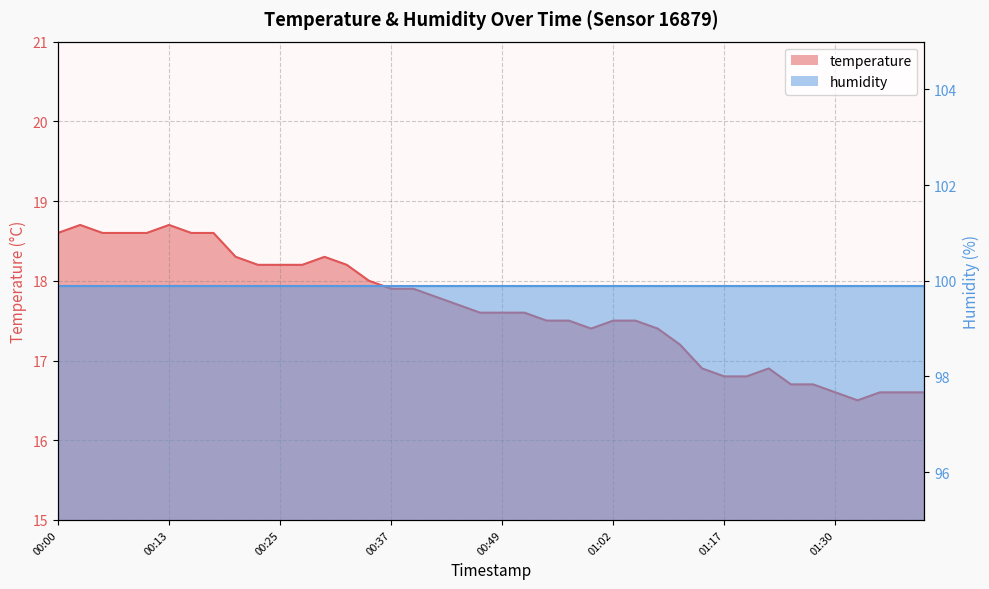

Reading right to left, what are all the values shown in this chart?

01:40=16.6	01:37=16.6	01:35=16.6	01:32=16.5	01:30=16.6	01:27=16.7	01:25=16.7	01:22=16.9	01:20=16.8	01:17=16.8	01:15=16.9	01:09=17.2	01:07=17.4	01:04=17.5	01:02=17.5	00:59=17.4	00:57=17.5	00:54=17.5	00:52=17.6	00:49=17.6	00:47=17.6	00:45=17.7	00:42=17.8	00:40=17.9	00:37=17.9	00:35=18.0	00:32=18.2	00:30=18.3	00:27=18.2	00:25=18.2	00:22=18.2	00:20=18.3	00:18=18.6	00:15=18.6	00:13=18.7	00:10=18.6	00:08=18.6	00:05=18.6	00:03=18.7	00:00=18.6